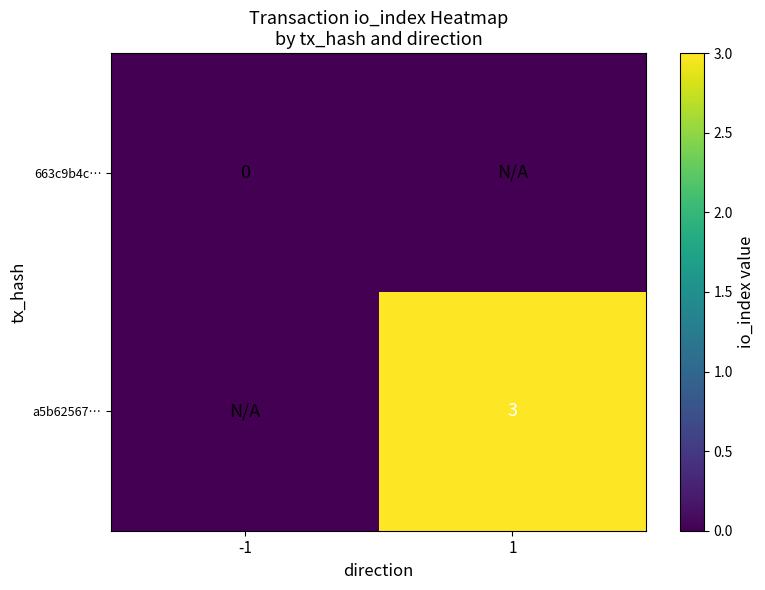

The value of a5b62567… at 1 is 0.8. True or false?

False